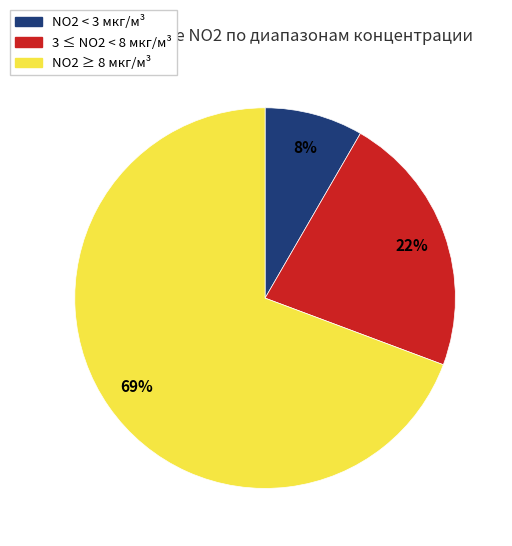

To the nearest percent, what is the average slice percentage?

33%